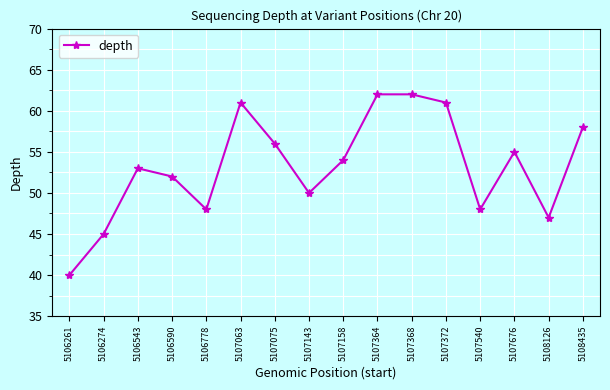

Reading right to left, what are all the values shown in this chart?

58	47	55	48	61	62	62	54	50	56	61	48	52	53	45	40